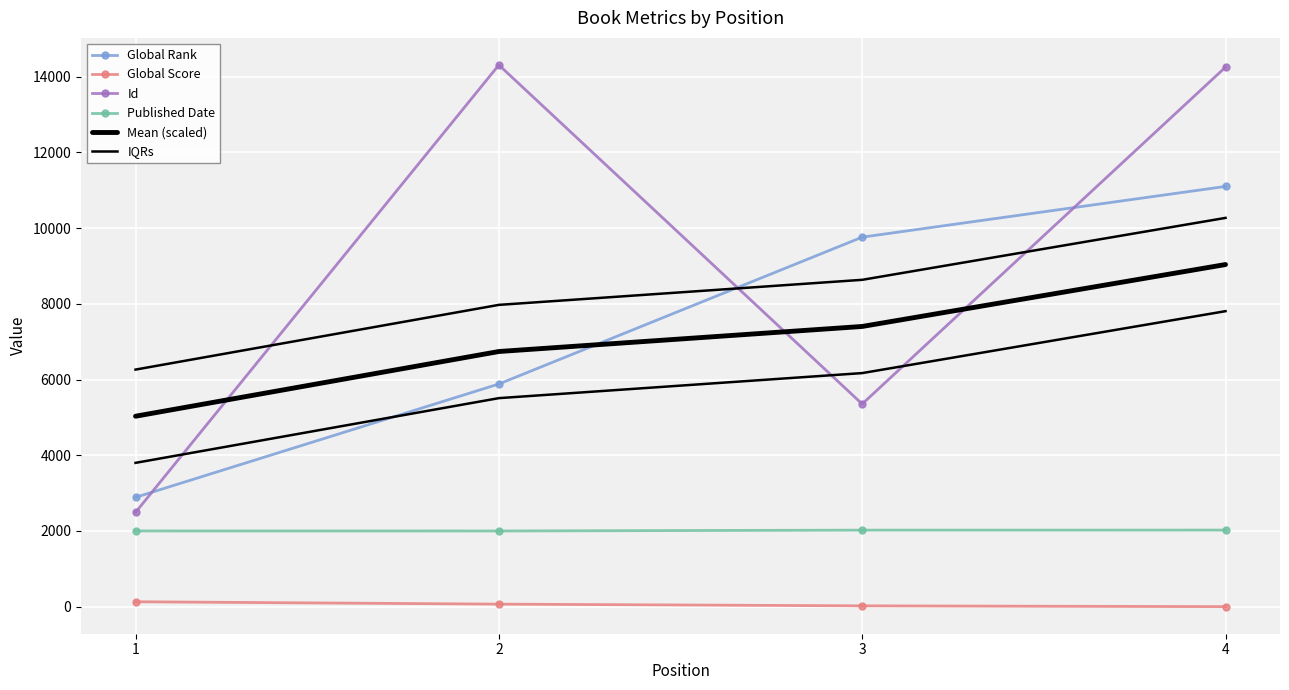

True or false: Published Date and Global Score intersect in this chart.

False